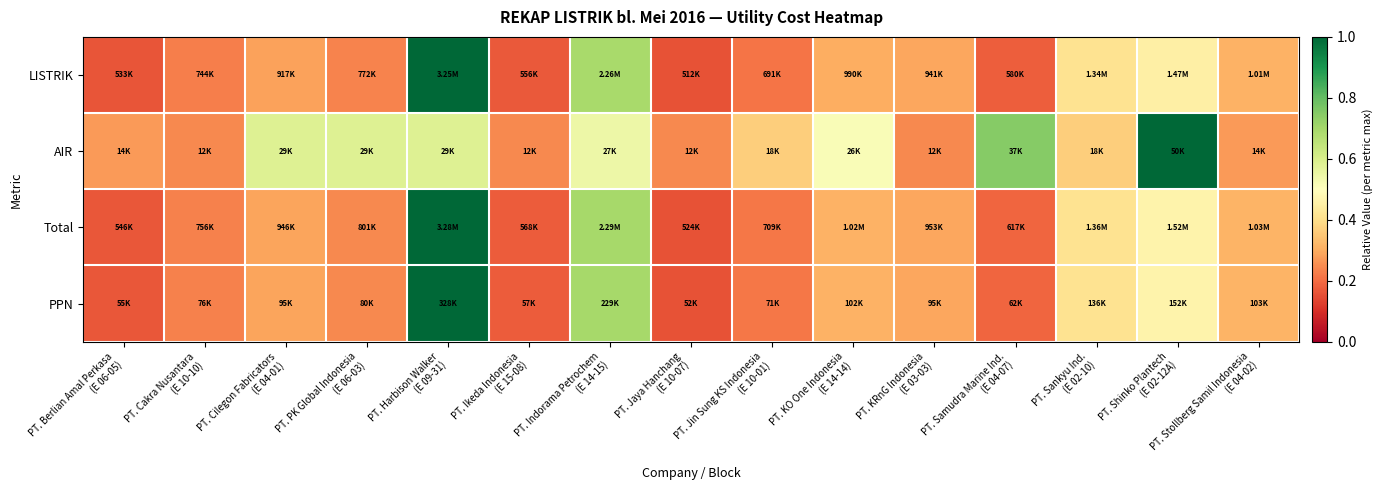

At which category is the sum across all series the highest?

PT. Harbison Walker
(E 09-31)